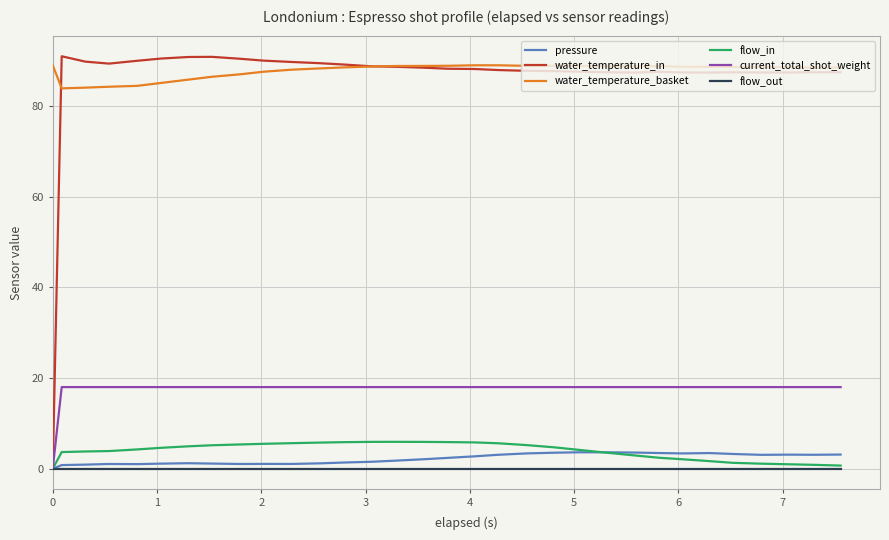

What is the greatest value displayed?

91.0